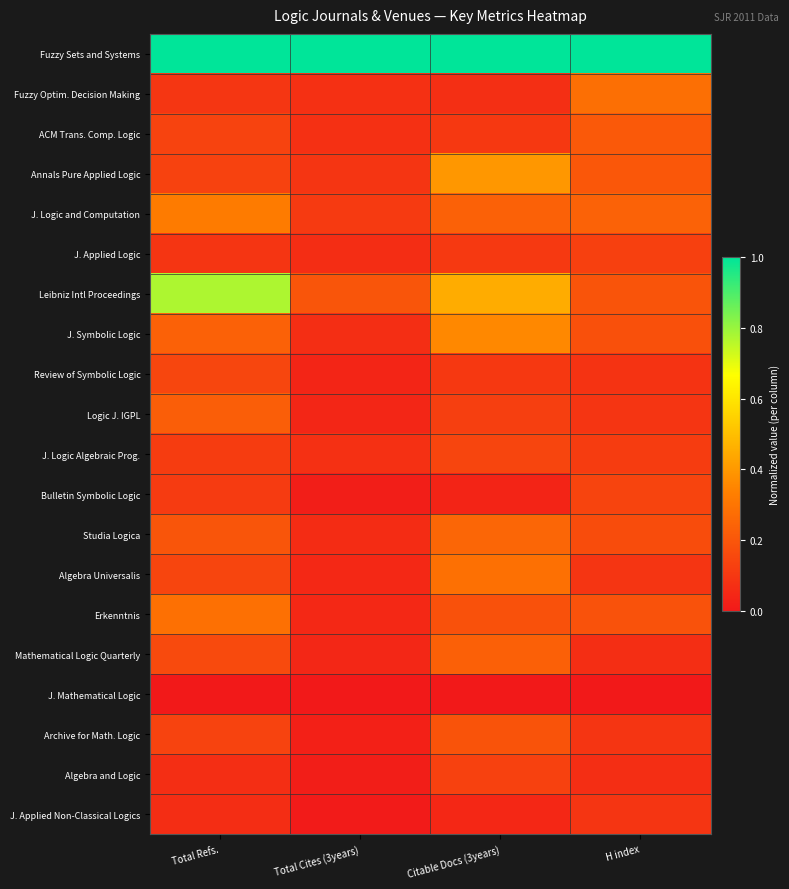

At which category is the sum across all series the highest?

Citable Docs (3years)